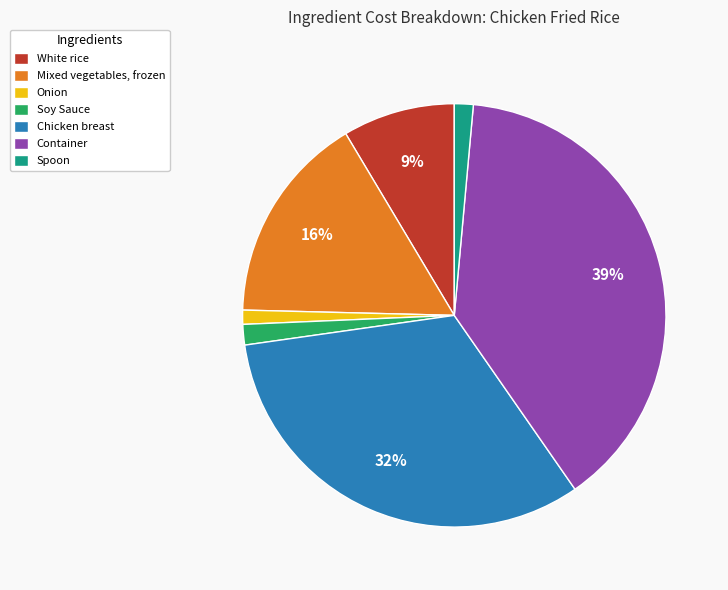

How many slices are in this pie chart?

7